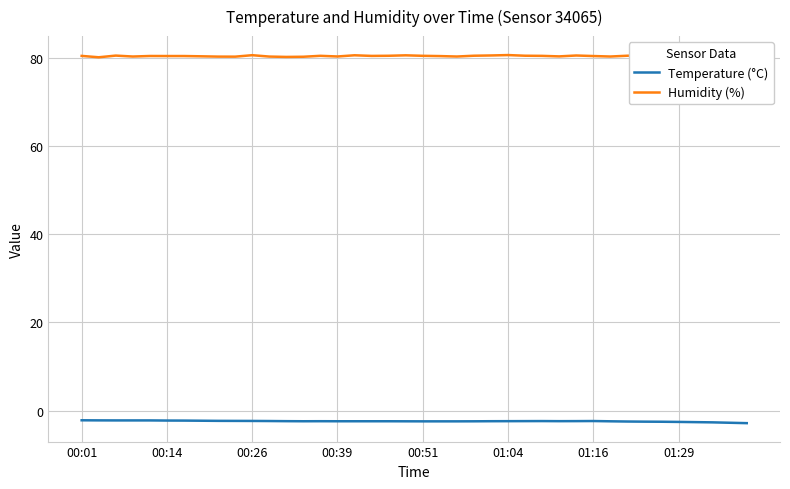

True or false: Humidity (%) and Temperature (°C) cross at least once.

False